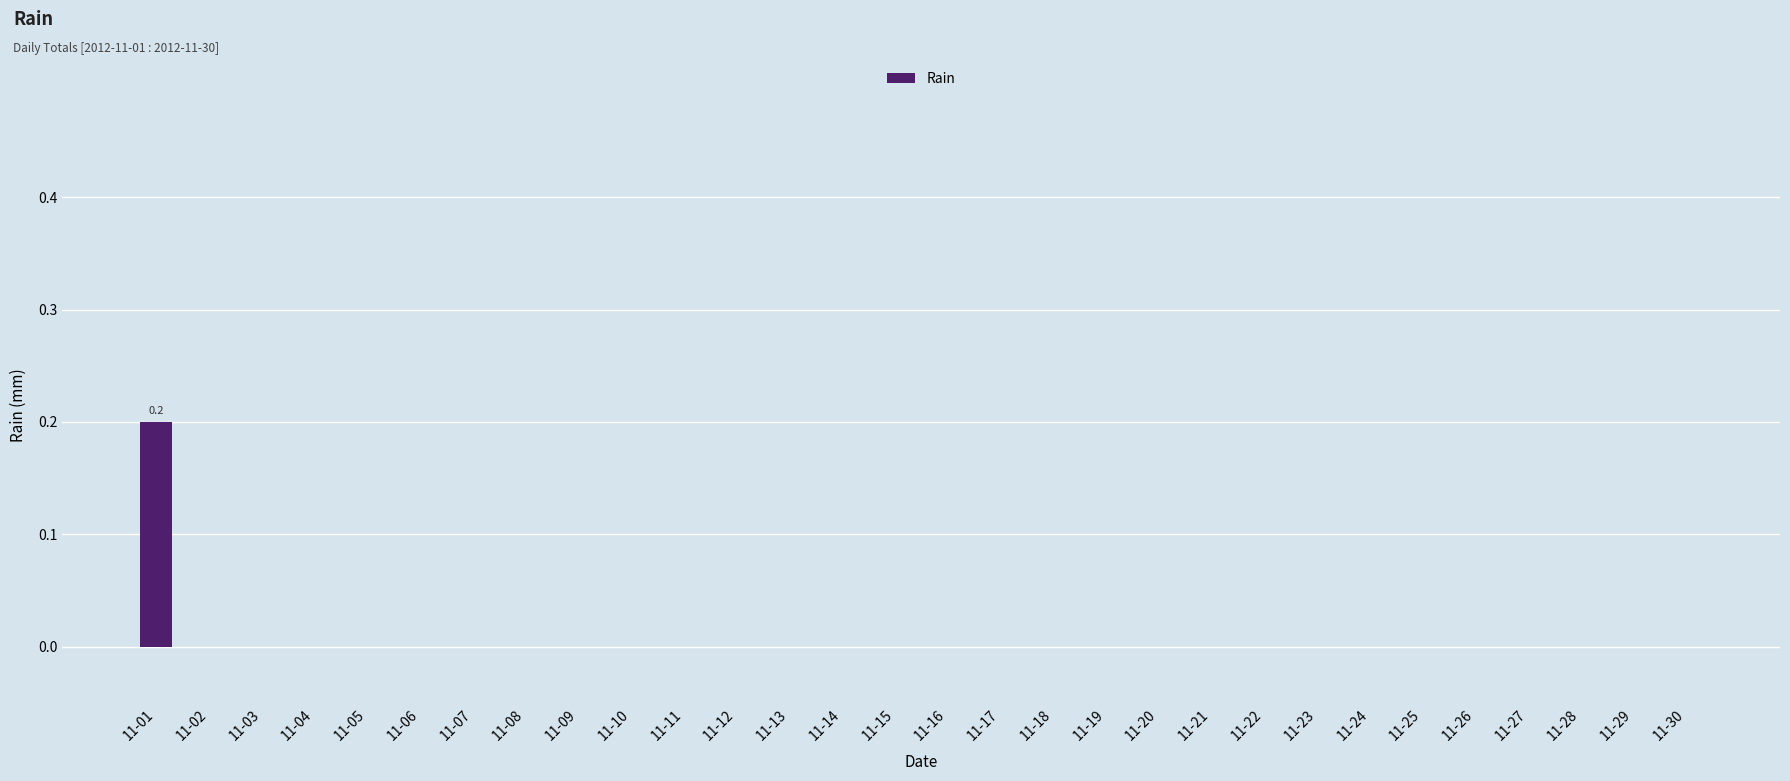

What is the maximum value shown in the chart?

0.2